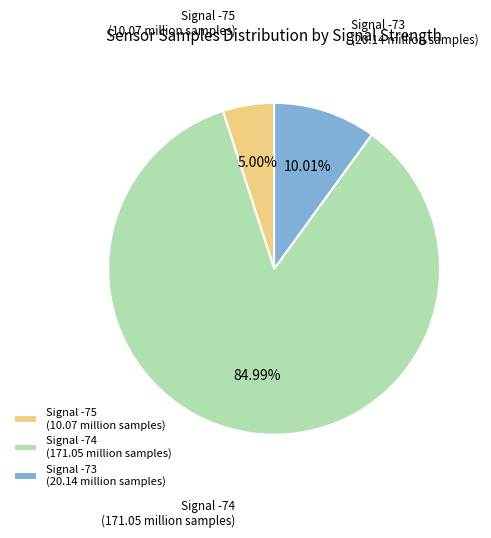

Which slice represents more than half of the pie?

Signal -74 (171.05 million samples)